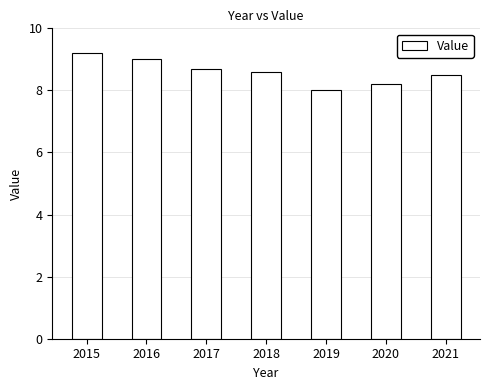

Which category has the highest value across all series?

2015